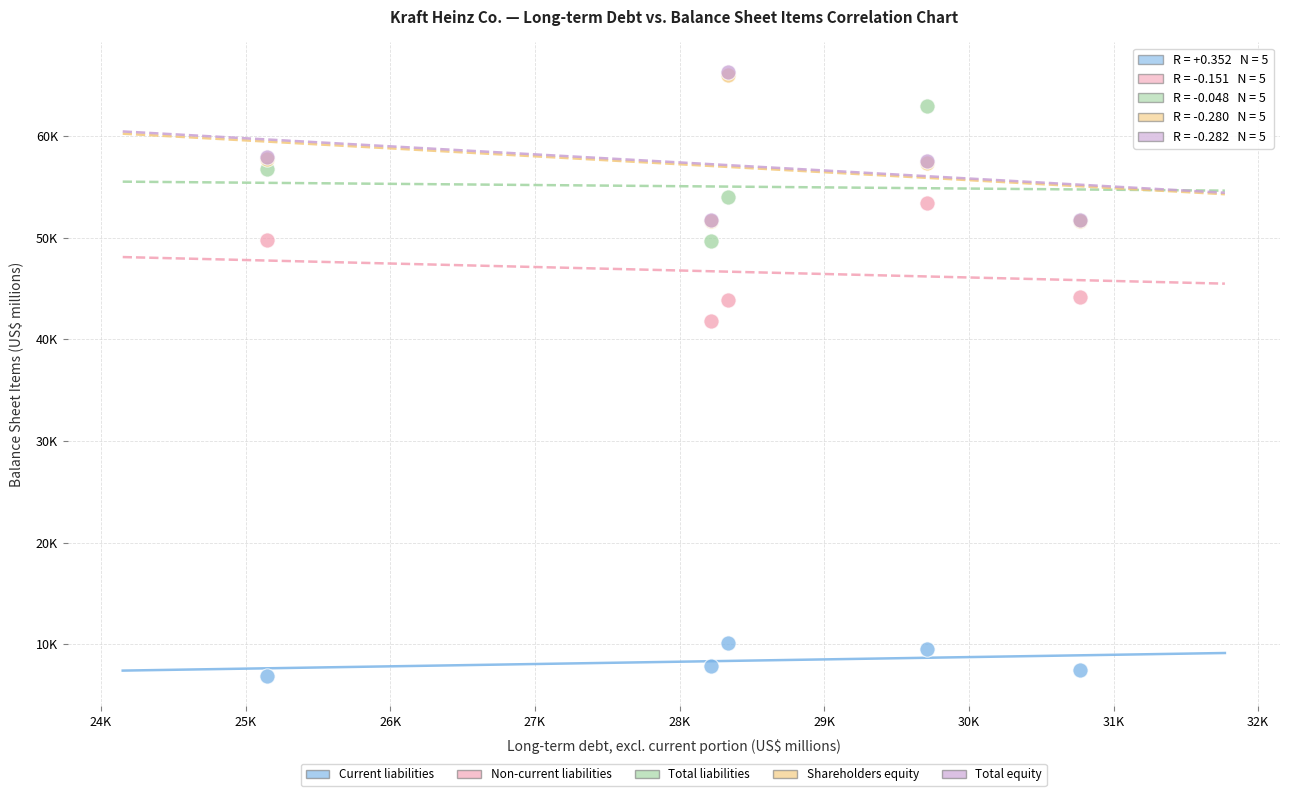

What are all the series names shown in the legend?

Current liabilities, Non-current liabilities, Total liabilities, Shareholders equity, Total equity